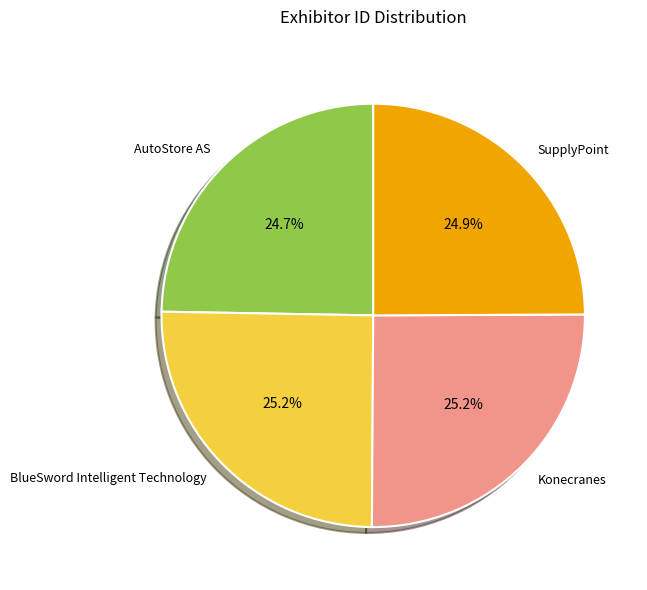

What portion of the pie excludes Konecranes?

74.8%